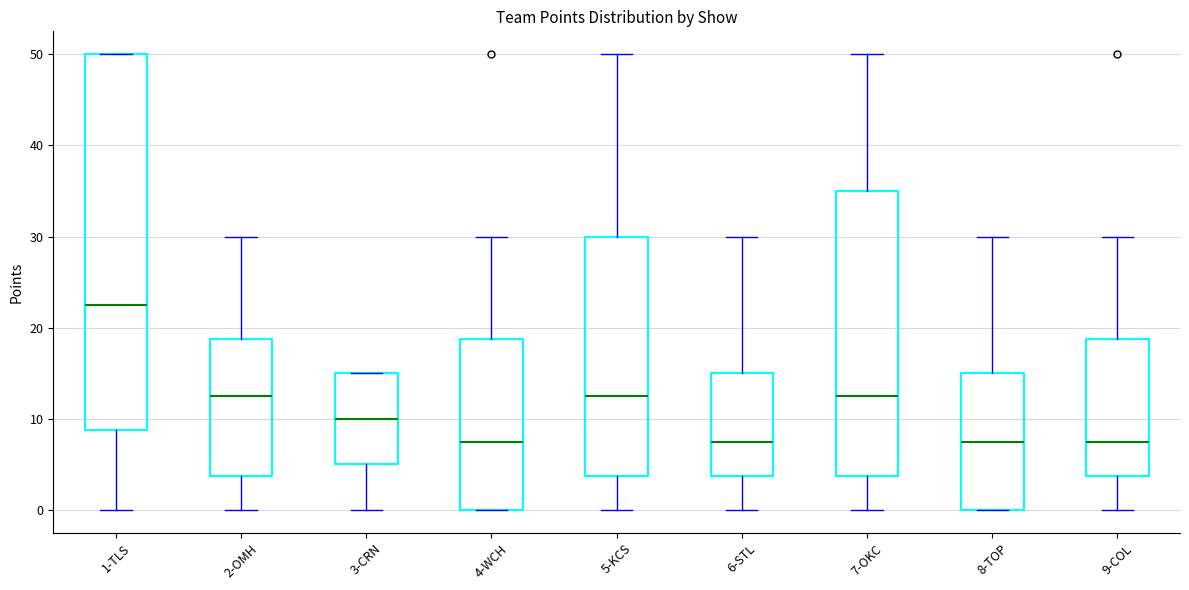

Where is the lower edge of the box for 5-KCS on the y-axis? The values are not printed on the chart, so give them approximately, as read against the axis.

4